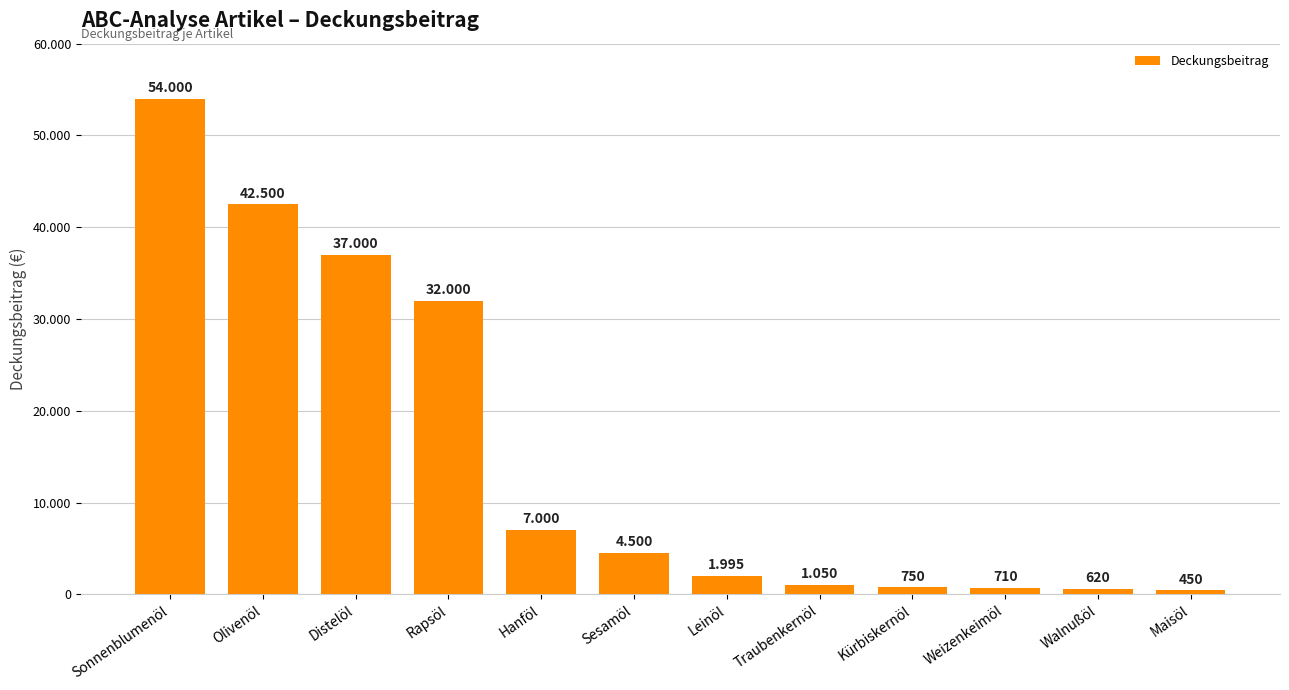

Reading left to right, list all the values displayed in this chart.

54000	42500	37000	32000	7000	4500	1995	1050	750	710	620	450